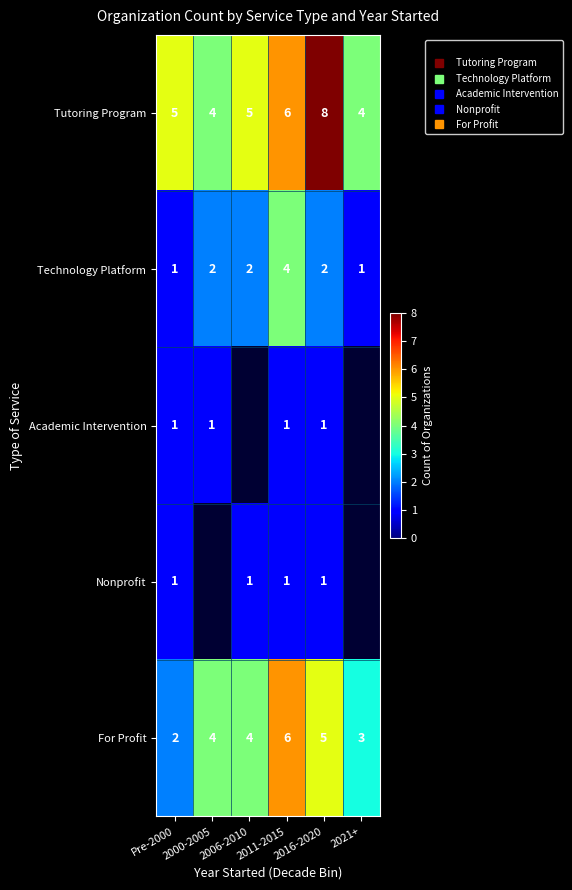

Which has a higher value, 2021+ or 2006-2010?

2006-2010